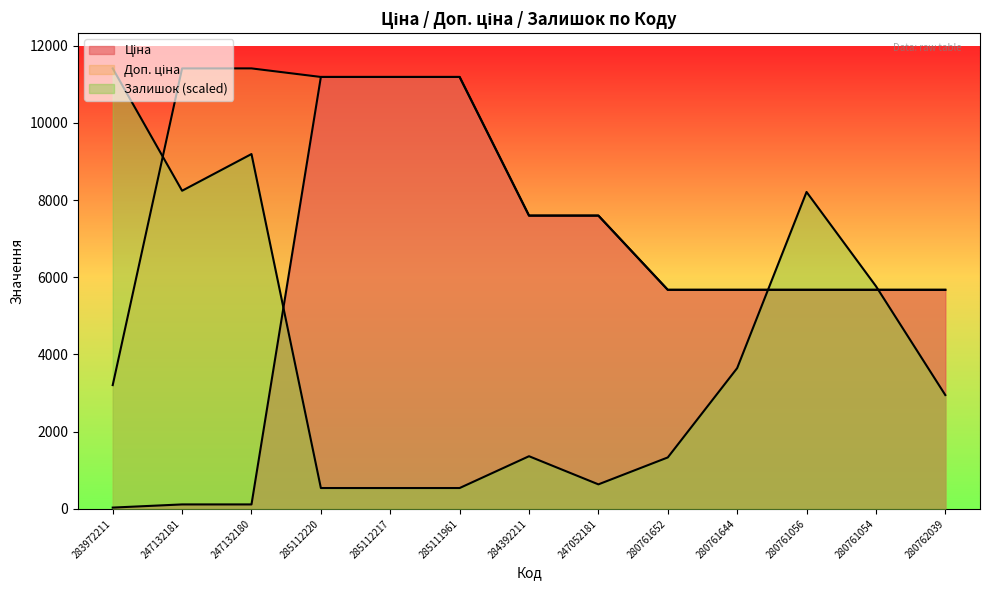

True or false: Доп. ціна and Ціна intersect in this chart.

False